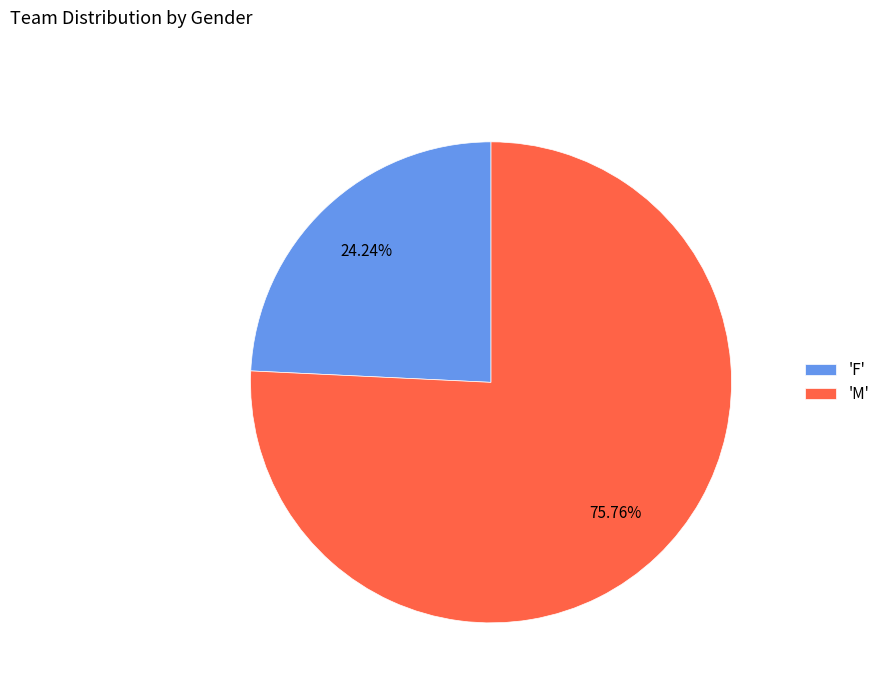

What is the ratio of the value at 'M' to the value at 'F'?

3.1